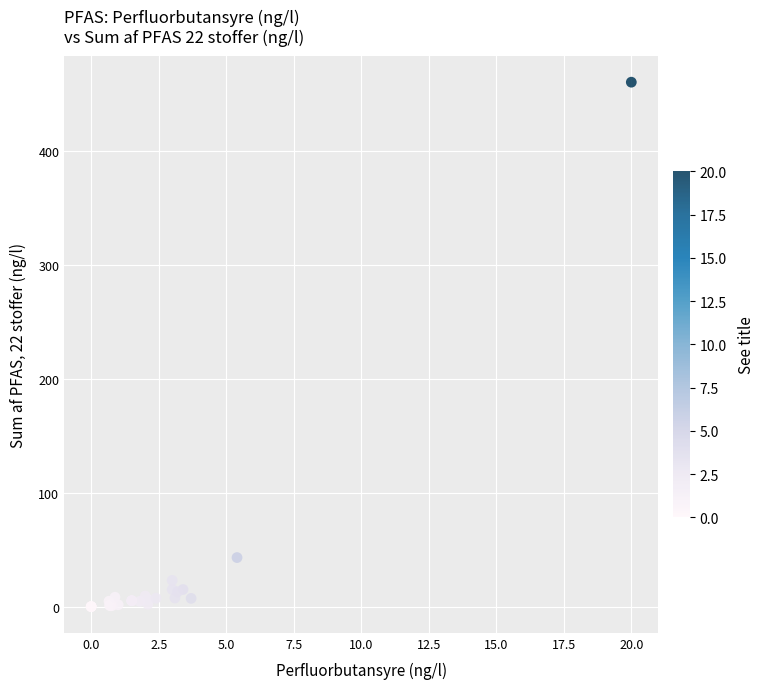

What Y value in the scatter plot is closest to 230?

43.0